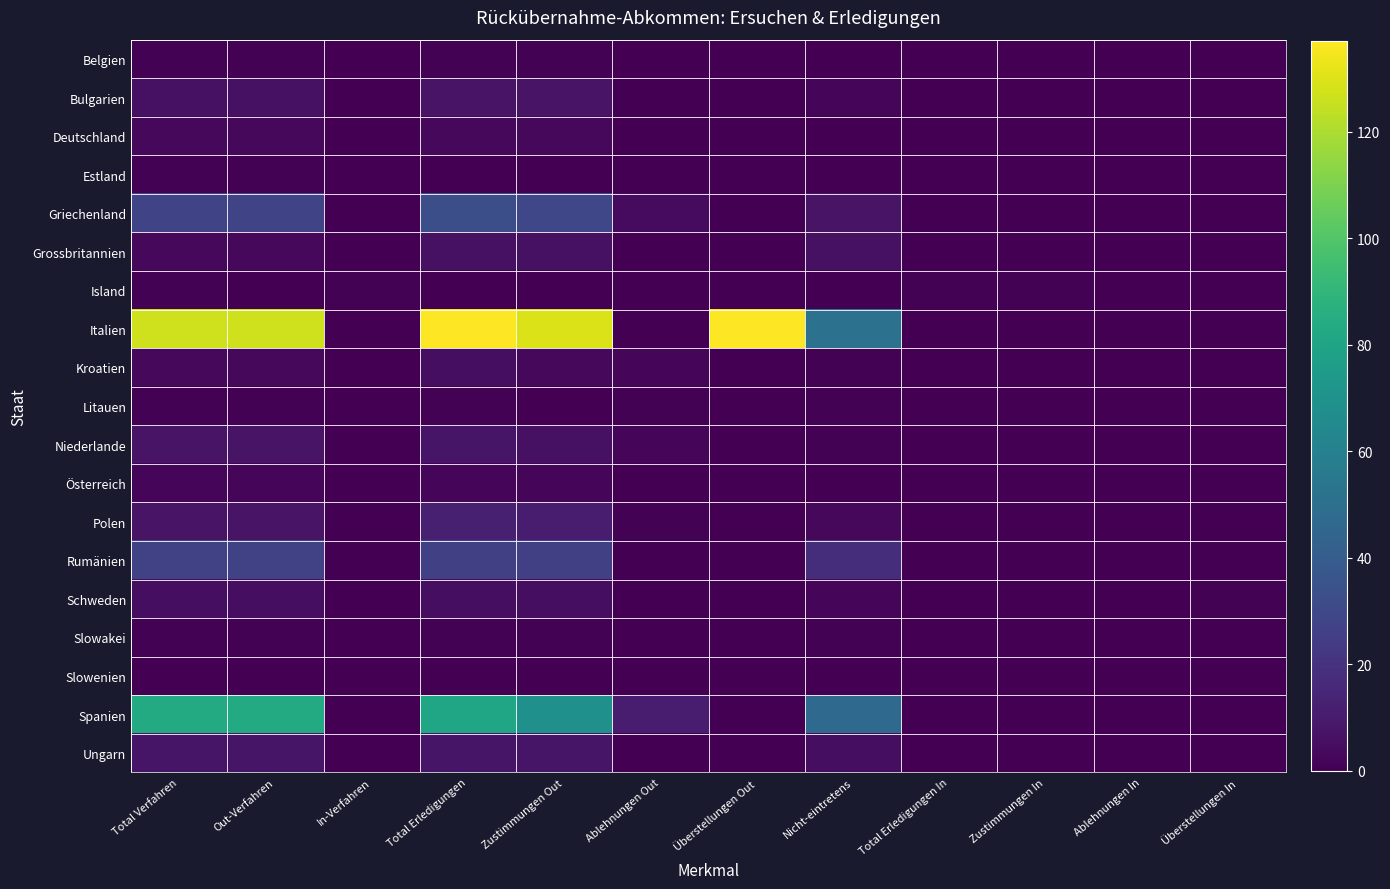

What is the difference between the maximum and minimum values in the Grossbritannien series?

6